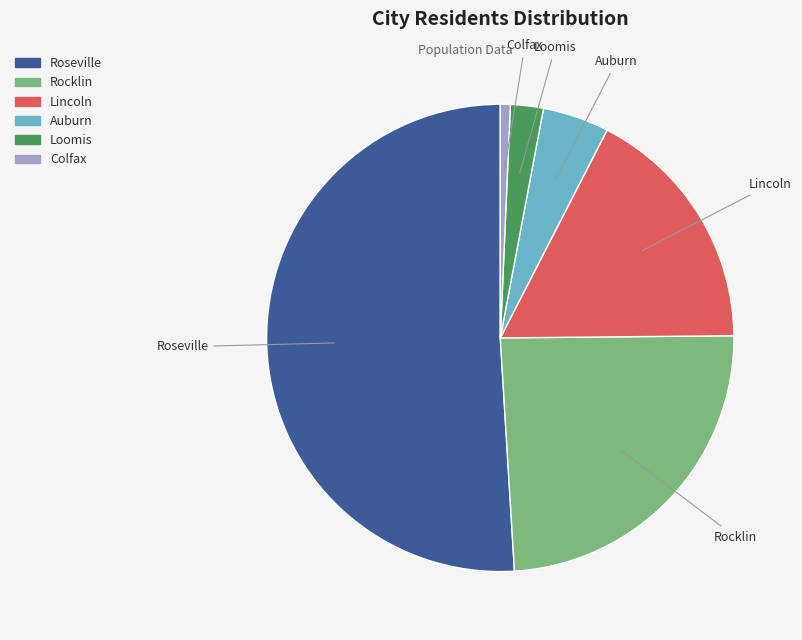

Is the sum of Rocklin and Roseville greater than half?

Yes